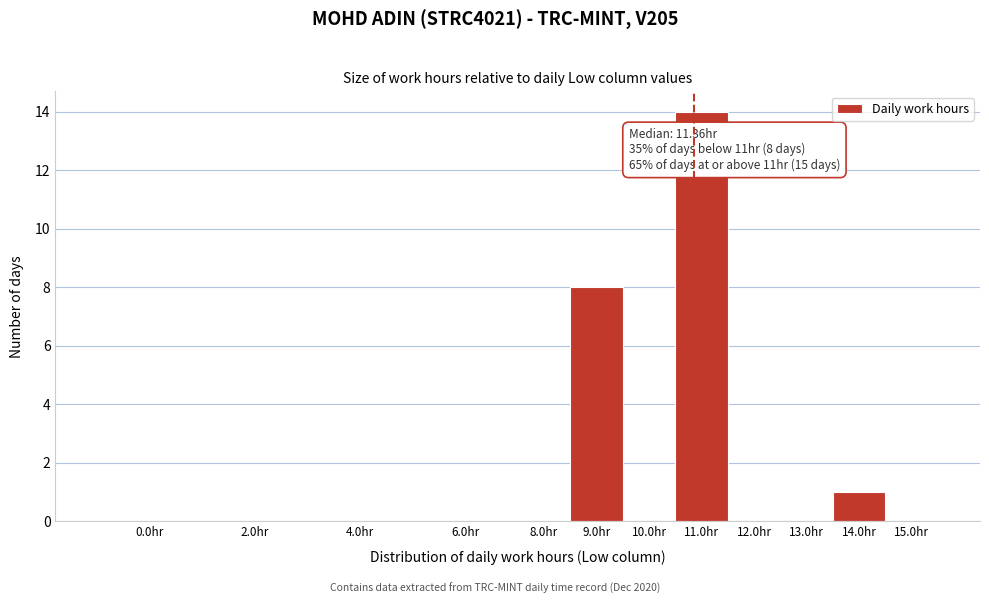

Reading right to left, what are all the values shown in this chart?

15.0hr=0	14.0hr=1	13.0hr=0	12.0hr=0	11.0hr=14	10.0hr=0	9.0hr=8	8.0hr=0	6.0hr=0	4.0hr=0	2.0hr=0	0.0hr=0